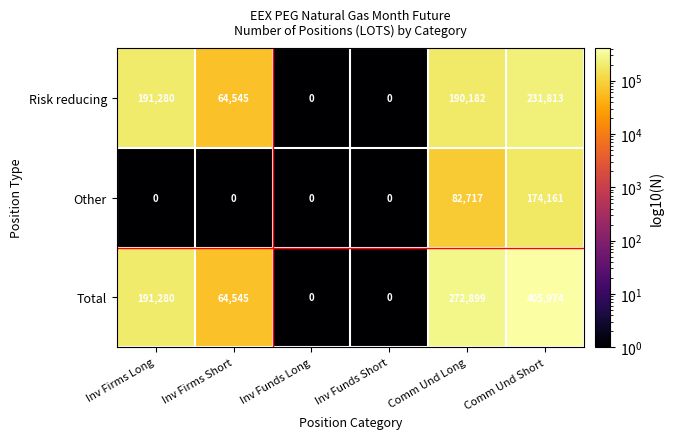

Is it true that Other equals 0 at Inv Funds Long?

True